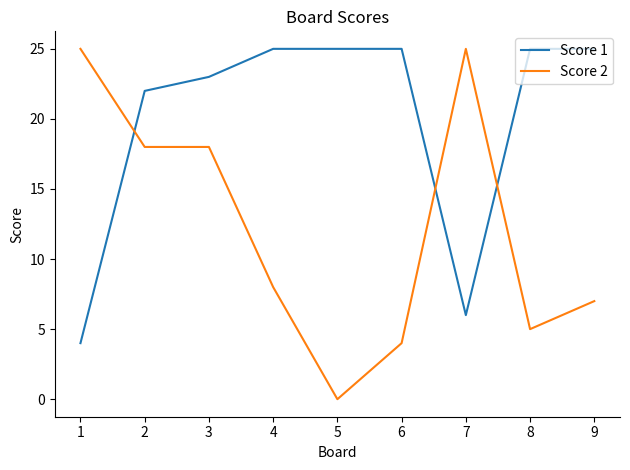

Which series has the largest total across all categories?

Score 1